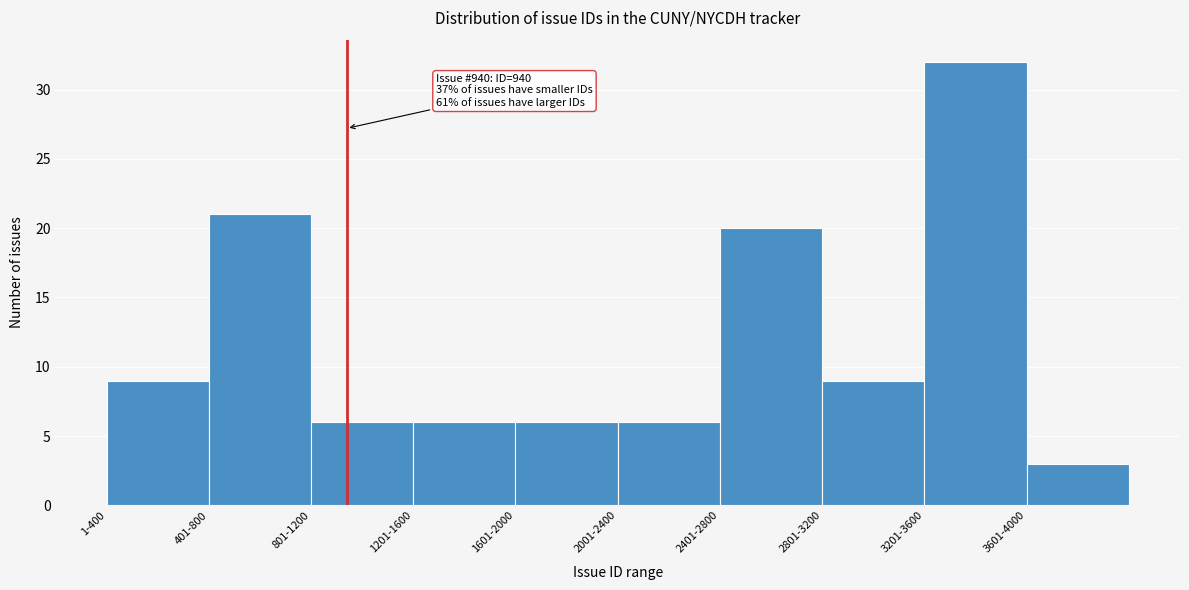

Reading left to right, what are all the values shown in this chart?

1-400=9	401-800=21	801-1200=6	1201-1600=6	1601-2000=6	2001-2400=6	2401-2800=20	2801-3200=9	3201-3600=32	3601-4000=3